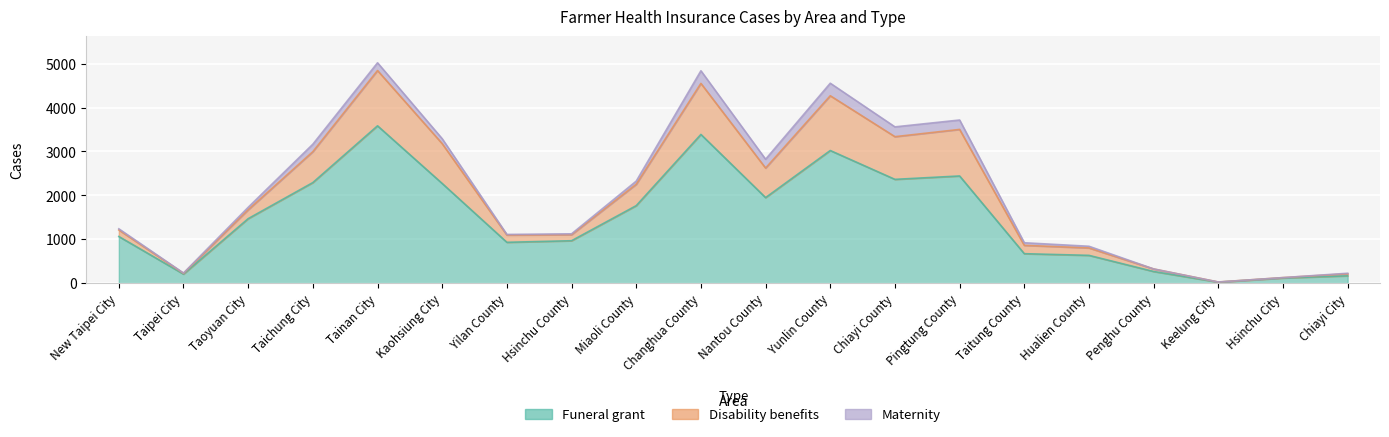

At how many categories does at least one series exceed 3585?

4